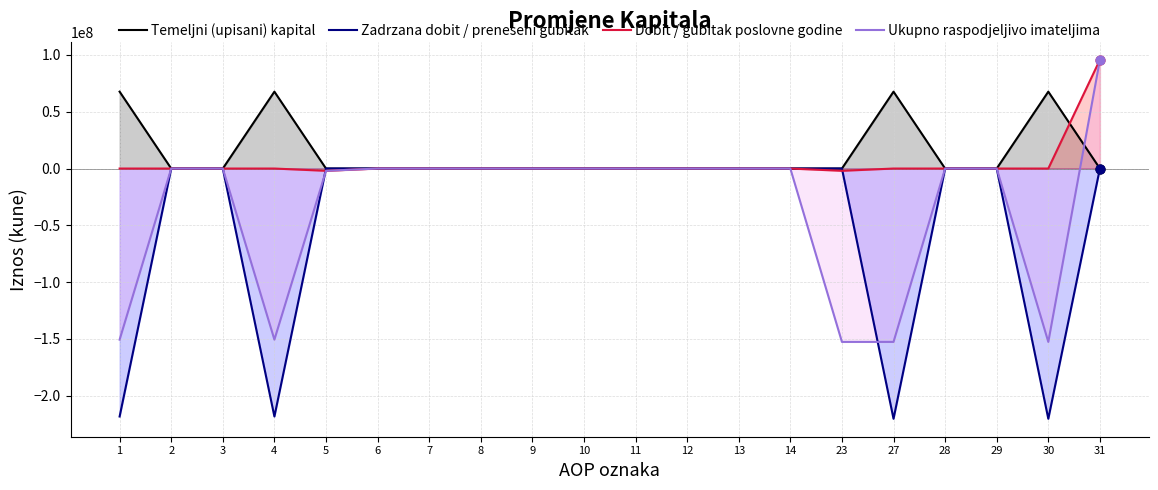

What are all the series names shown in the legend?

Temeljni (upisani) kapital, Zadrzana dobit / preneseni gubitak, Dobit / gubitak poslovne godine, Ukupno raspodjeljivo imateljima